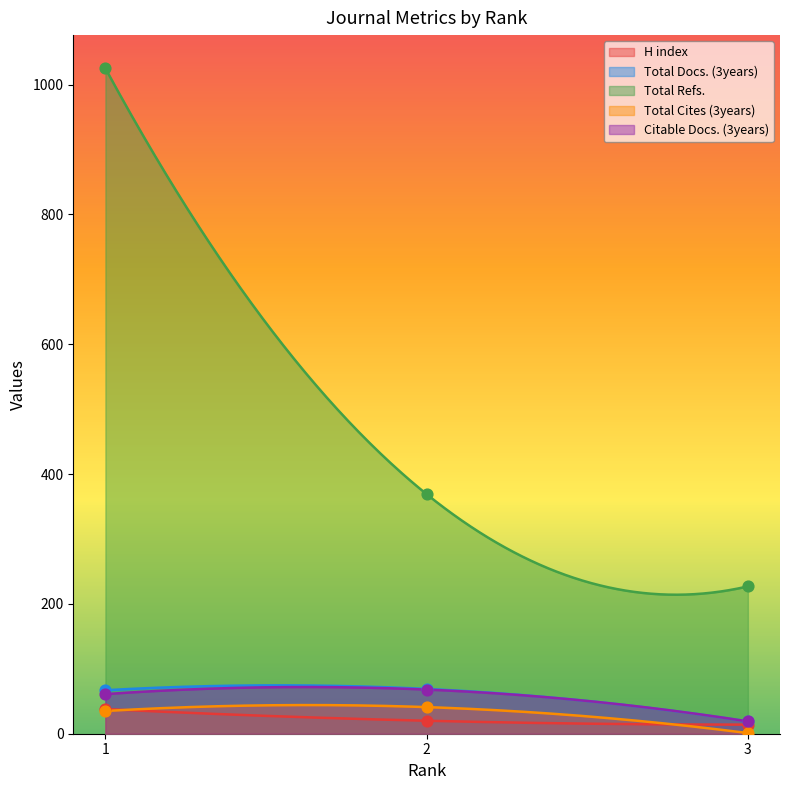

Is the value of Total Cites (3years) at 2 greater than the value of Citable Docs. (3years) at 2?

No